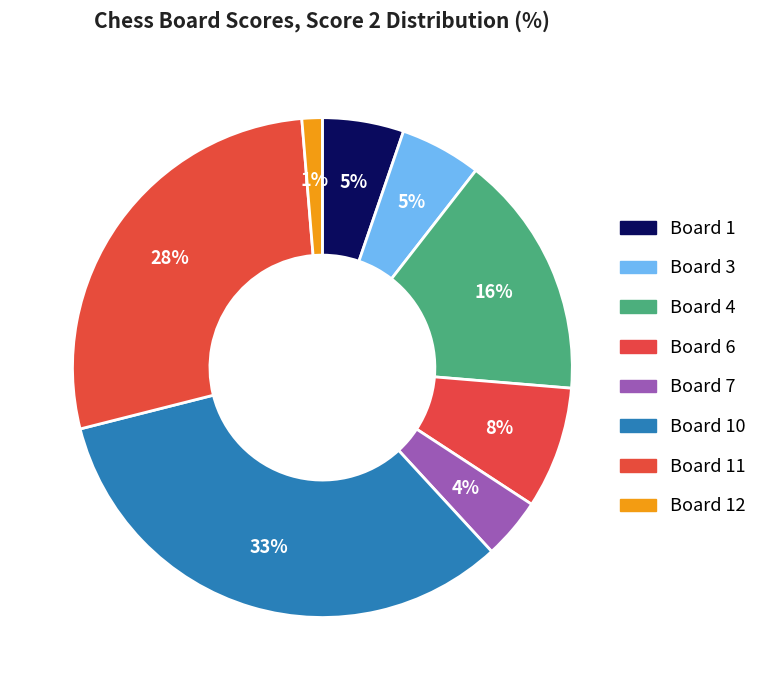

How many slices are in this pie chart?

8